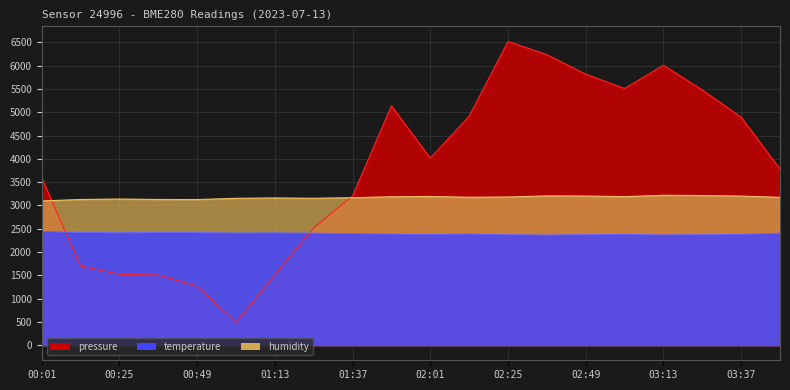

Rank the series at 00:13 from lowest to highest value.

pressure, temperature, humidity